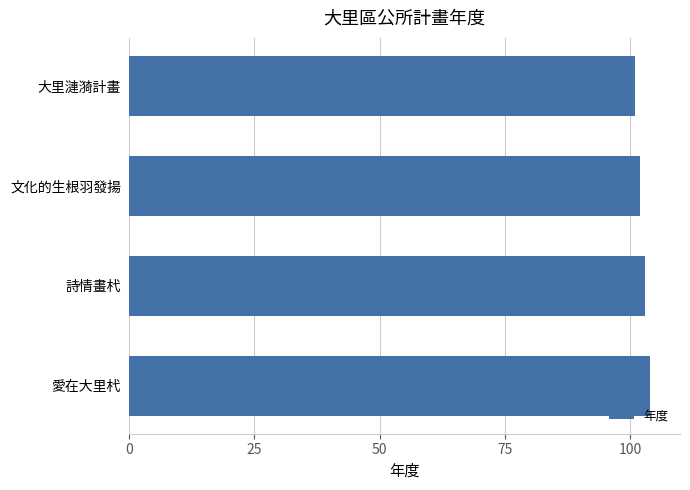

At which label is the value closest to 102?

文化的生根羽發揚